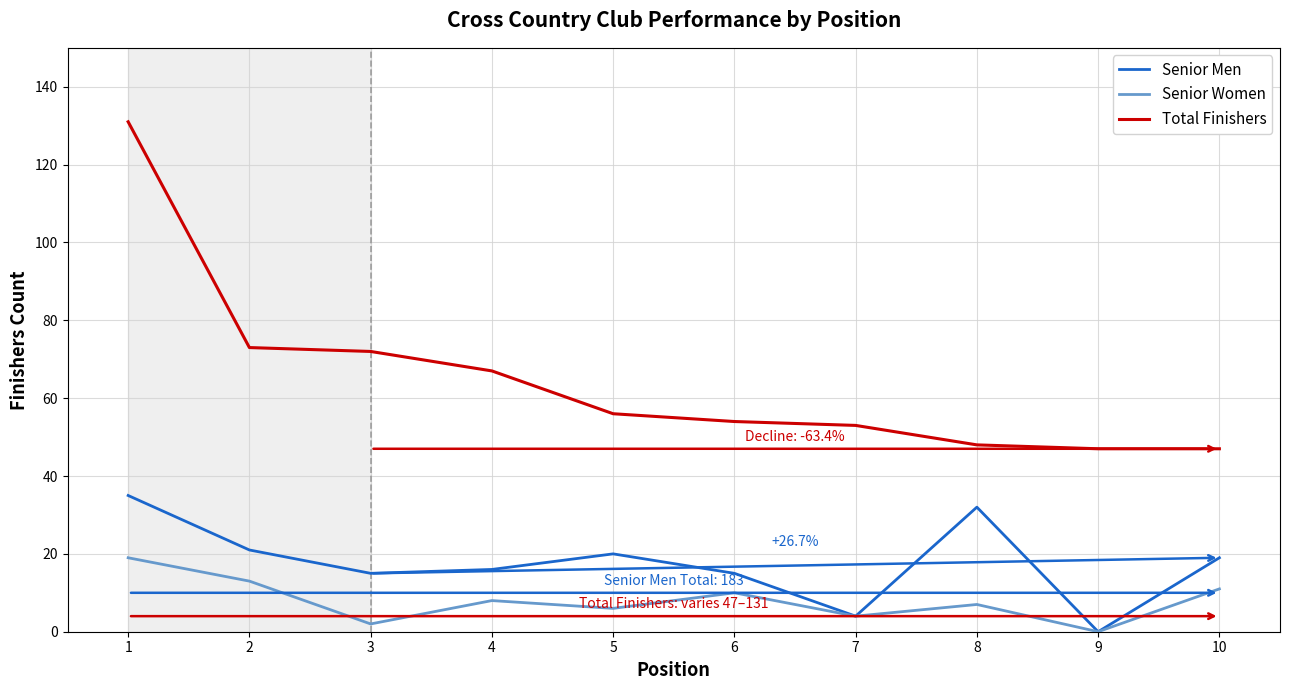

Which series has the largest total across all categories?

Total Finishers